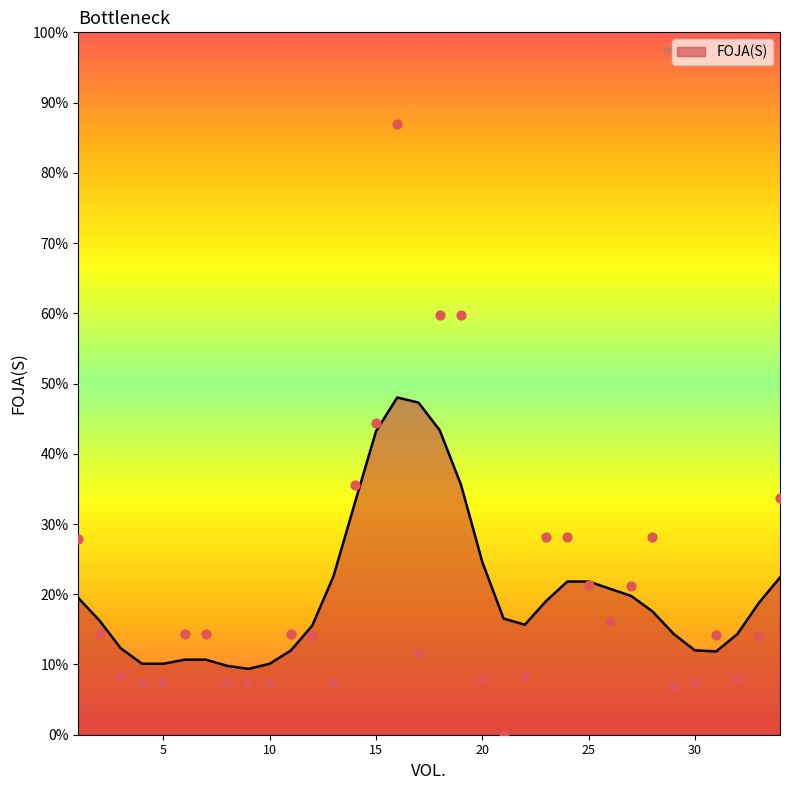

What is the change in value from 1 to 19?

+218